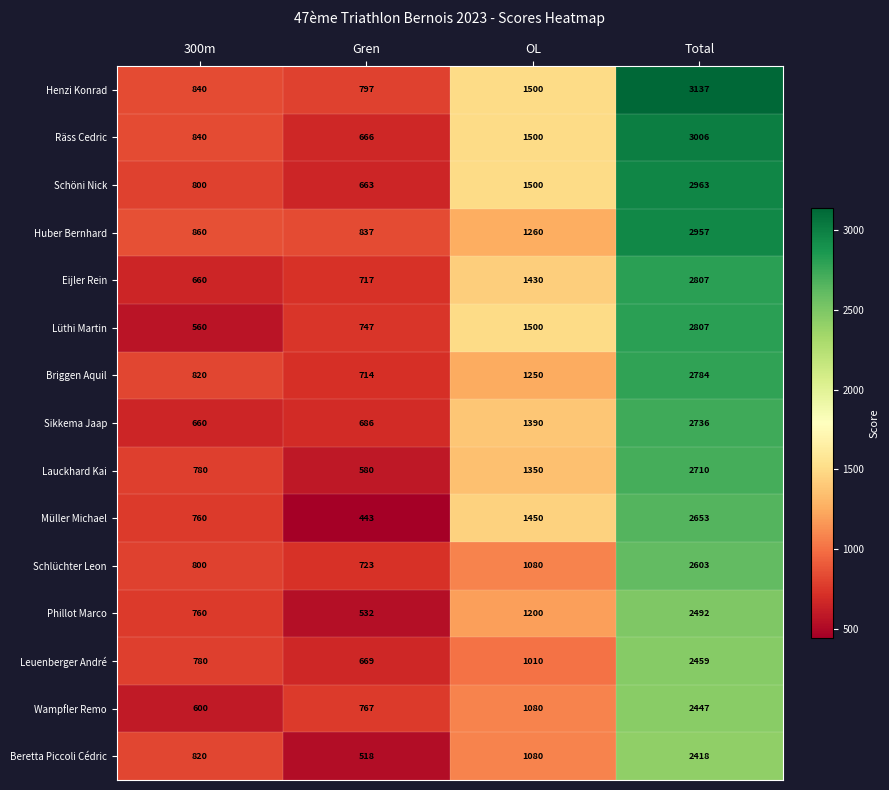

What is the difference between the maximum and minimum values in the Sikkema Jaap series?

2076